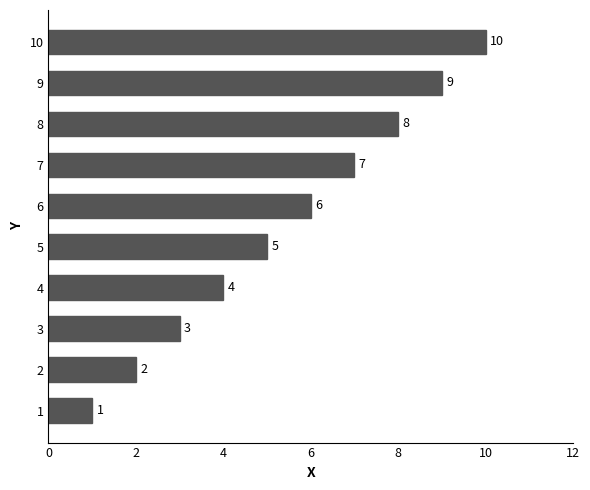

Are the bars grouped side by side (vs. stacked)?

No